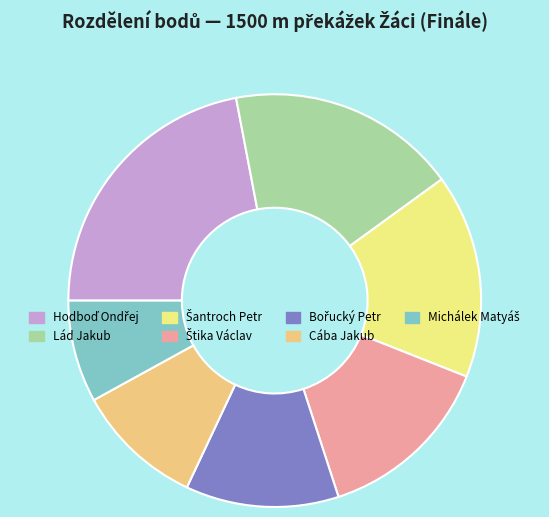

Does Lád Jakub represent more than half of the total?

No